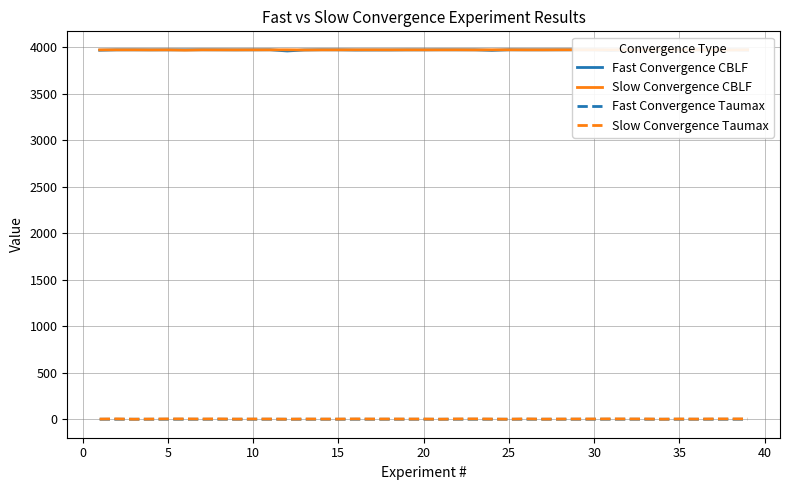

What is the total value across all series at 20?

7945.9